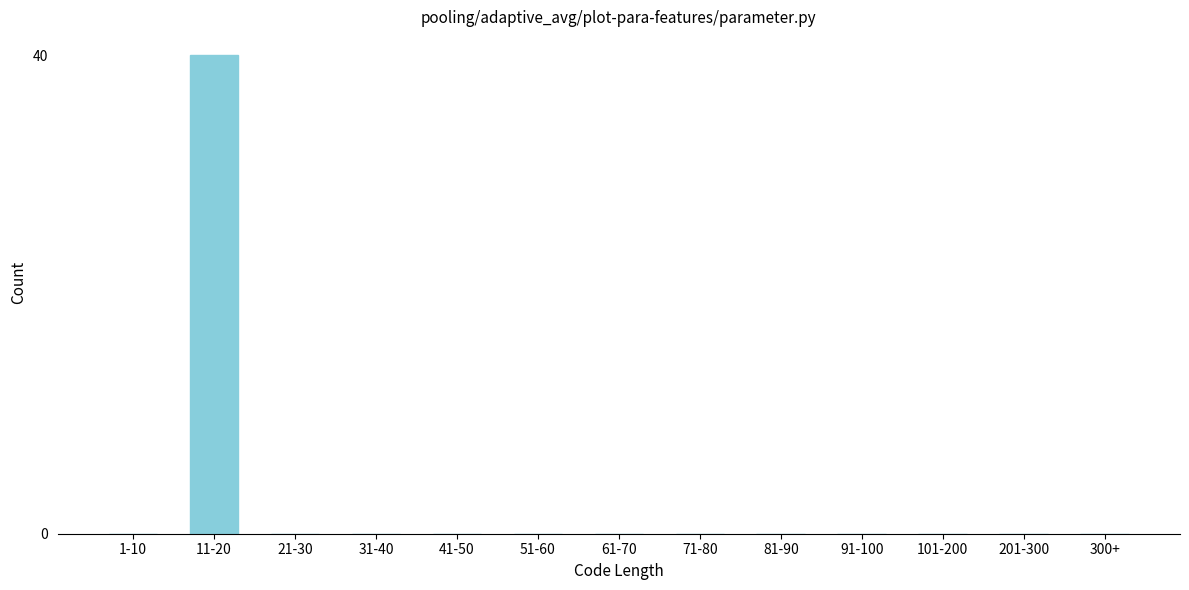

Reading left to right, extract all data points from this chart.

1-10=0	11-20=40	21-30=0	31-40=0	41-50=0	51-60=0	61-70=0	71-80=0	81-90=0	91-100=0	101-200=0	201-300=0	300+=0